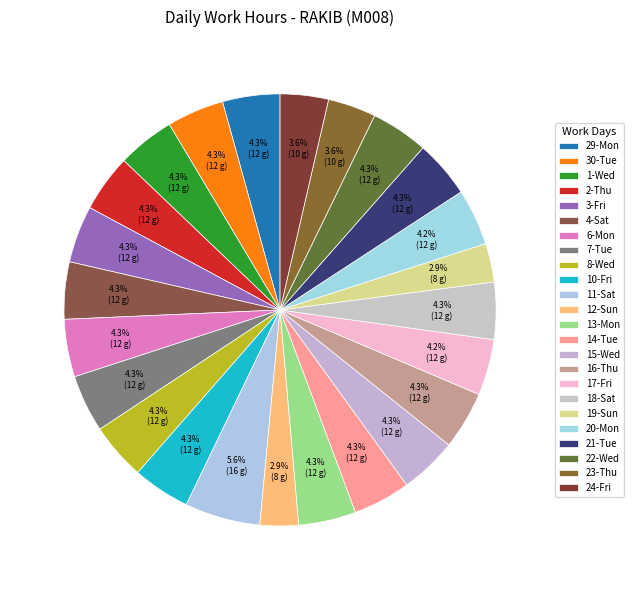

Which category has the smallest portion of the pie?

12-Sun